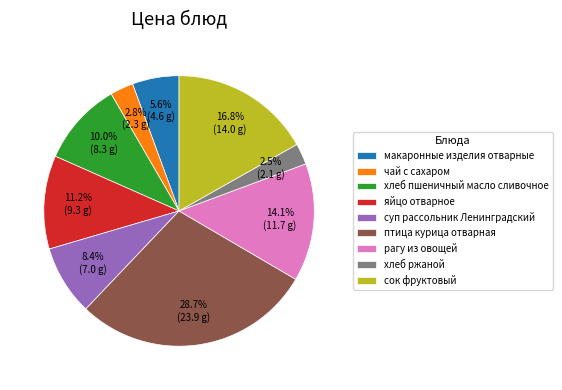

What percentage is the суп рассольник Ленинградский slice, to the nearest percent?

8%